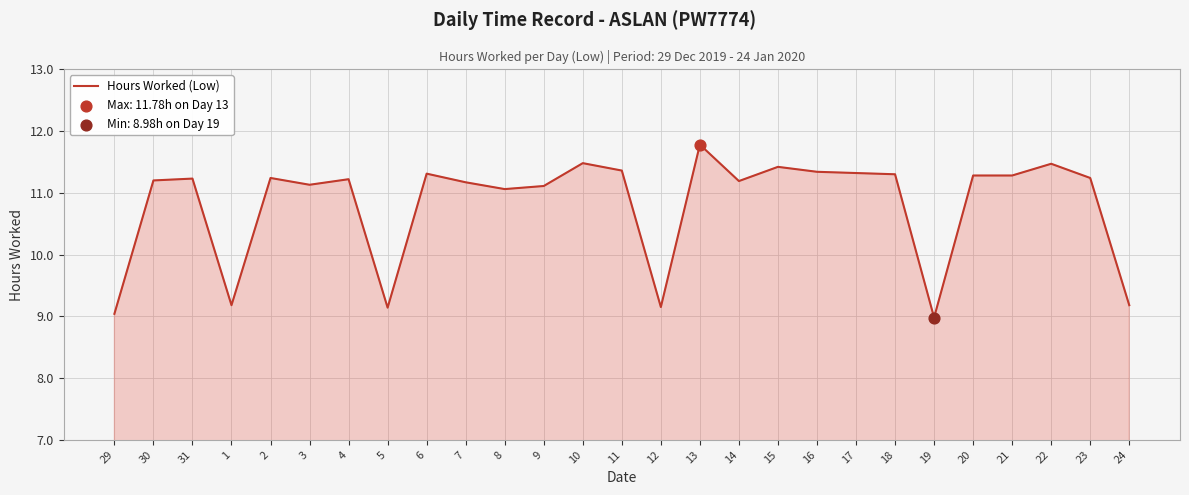

What is the ratio of the value at 3 to the value at 7?

1.0